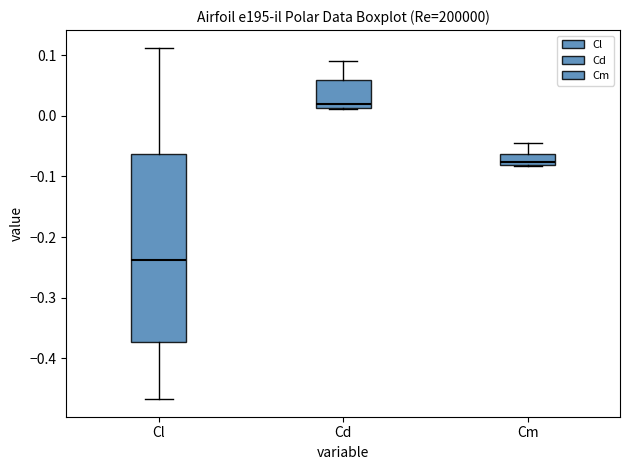

Reading left to right, read every box against the y-axis: the position of its median line, the range the box covers, and the ends of its whiskers. The values are not printed on the chart, so give them approximately, as read against the axis.

Cl: median -0.24, box -0.37 to -0.06, whiskers -0.47 to 0.11
Cd: median 0.02, box 0.01 to 0.06, whiskers 0.01 to 0.09
Cm: median -0.08 (just above the box's lower edge), box -0.08 to -0.06, whiskers -0.08 to -0.04